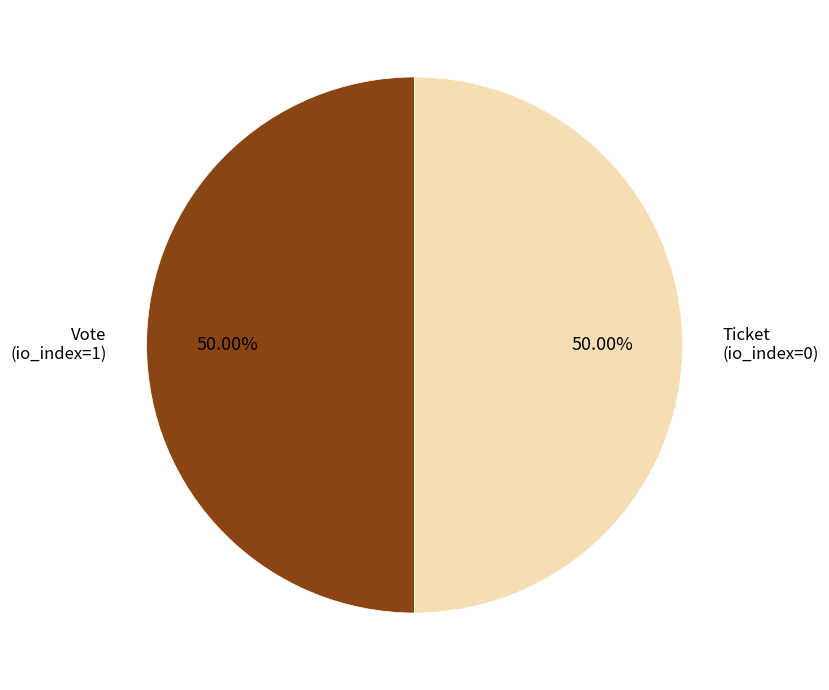

True or false: Vote accounts for 99% of the total.

False